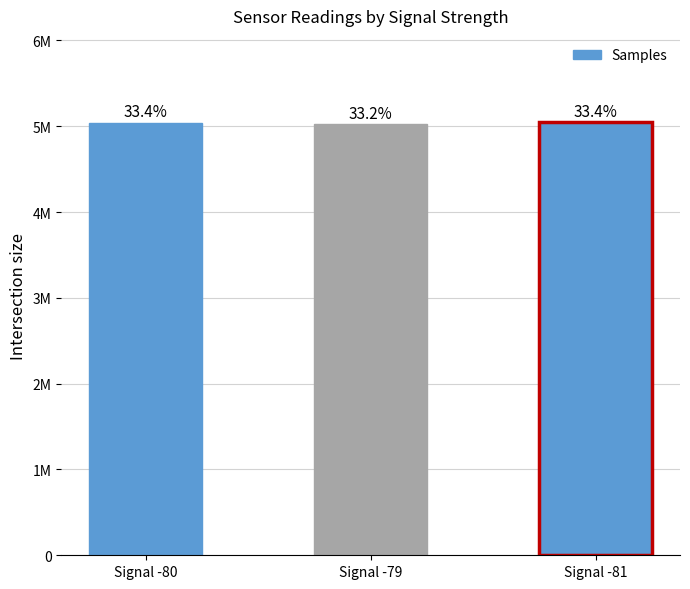

Where does the data first go above 5042225?

Signal -81